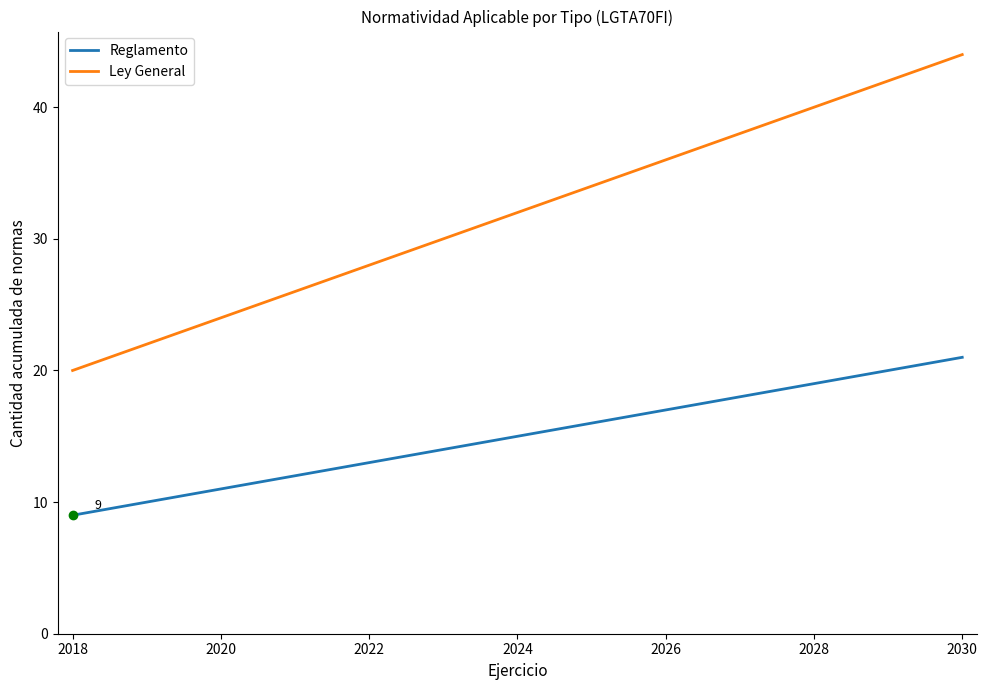

What are all the series names shown in the legend?

Reglamento, Ley General